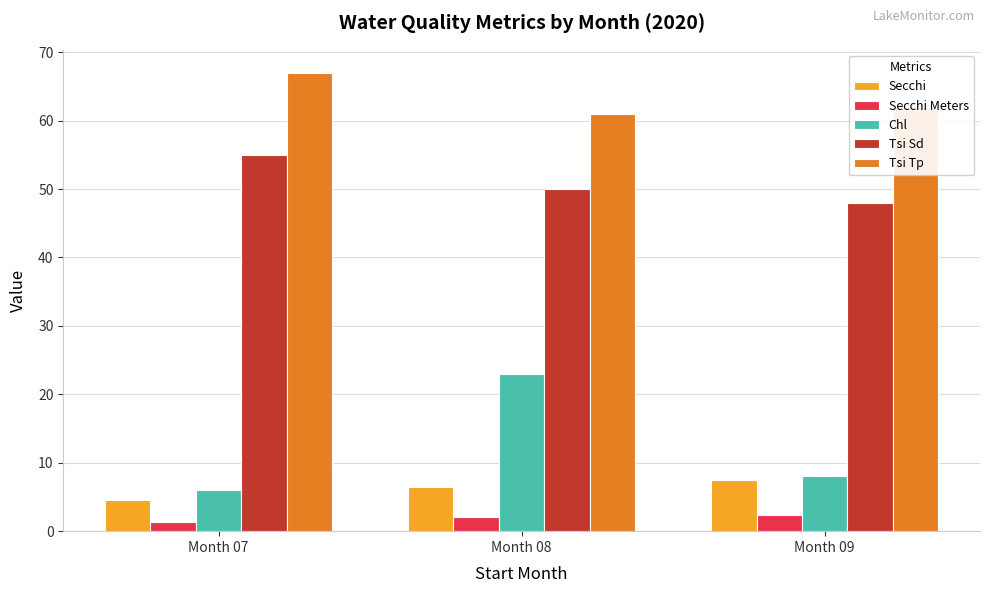

Is it true that Chl equals 23.0 at Month 08?

True